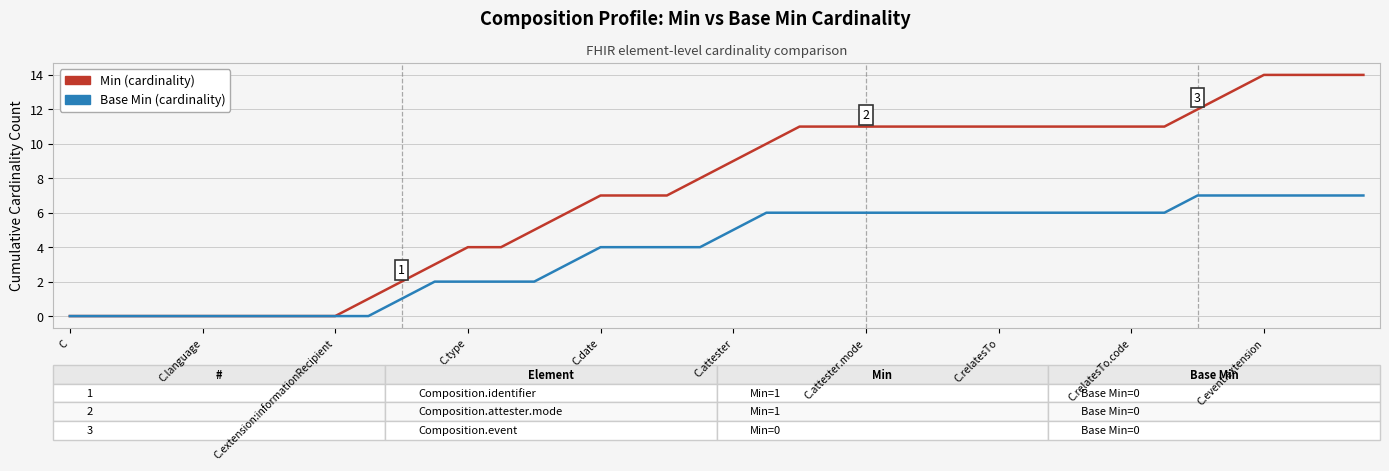

What are all the series names shown in the legend?

Min (cardinality), Base Min (cardinality)